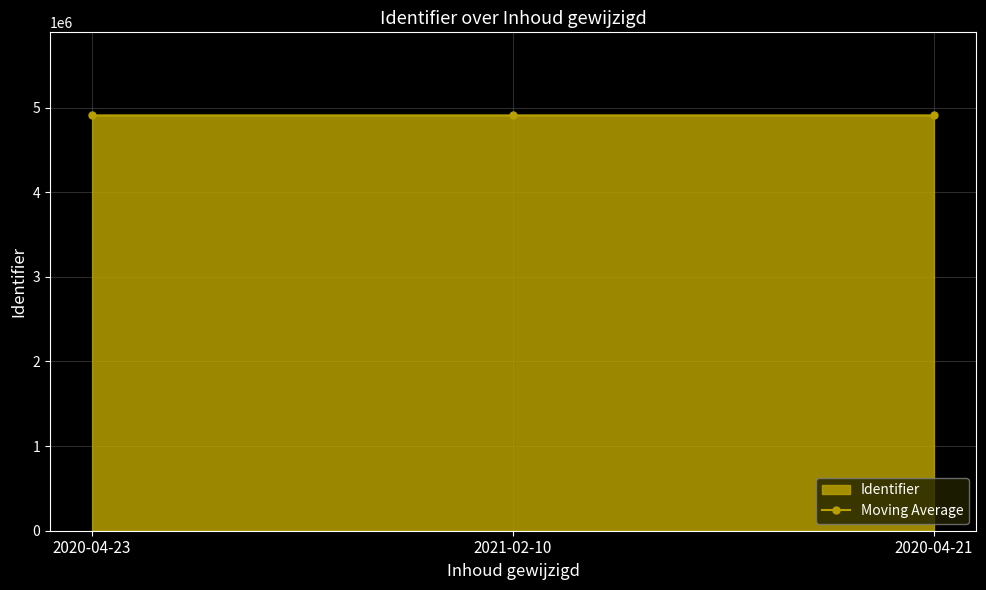

Which category has the highest value across all series?

2020-04-21